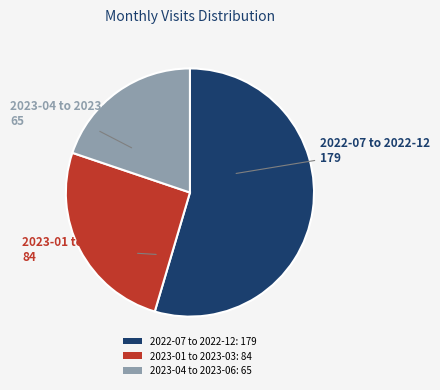

Which category has the biggest portion of the pie?

2022-07 to 2022-12: 179